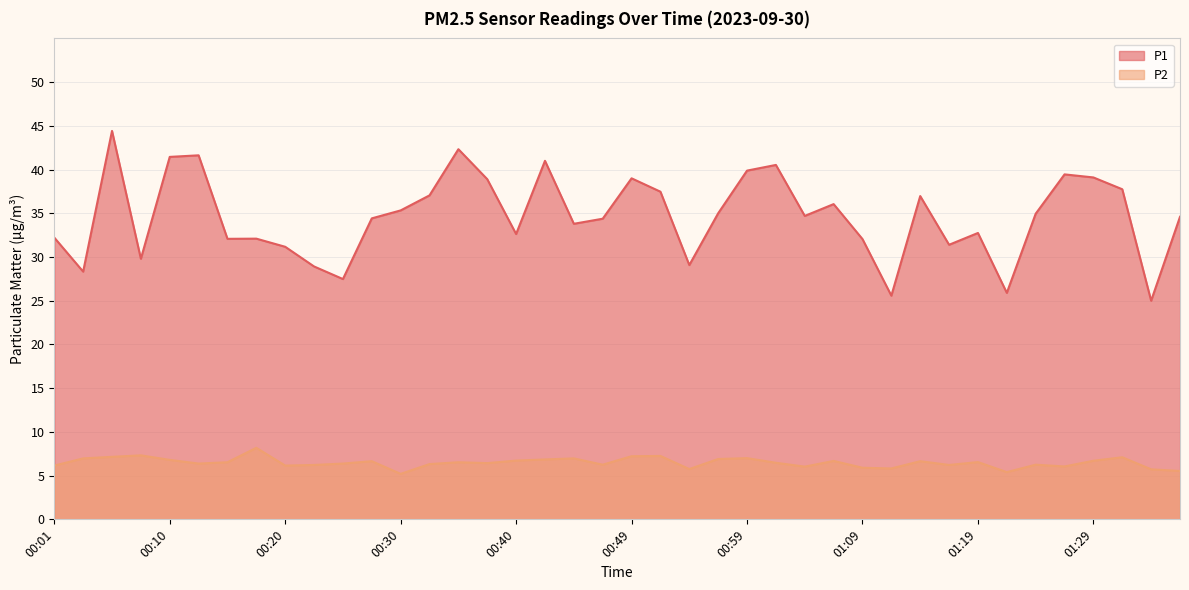

What are all the series names shown in the legend?

P1, P2